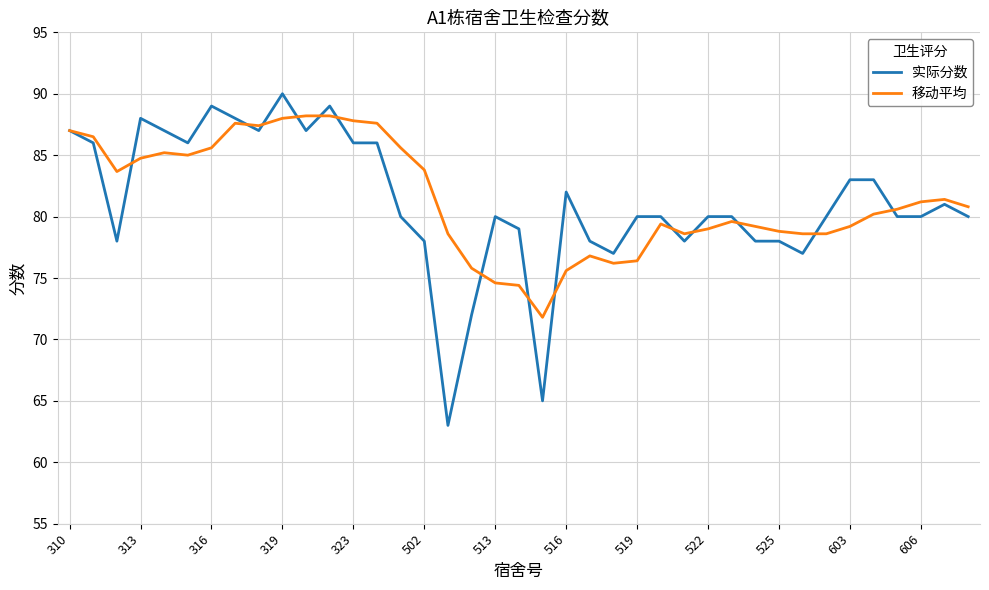

True or false: 实际分数 and 移动平均 cross at least once.

True